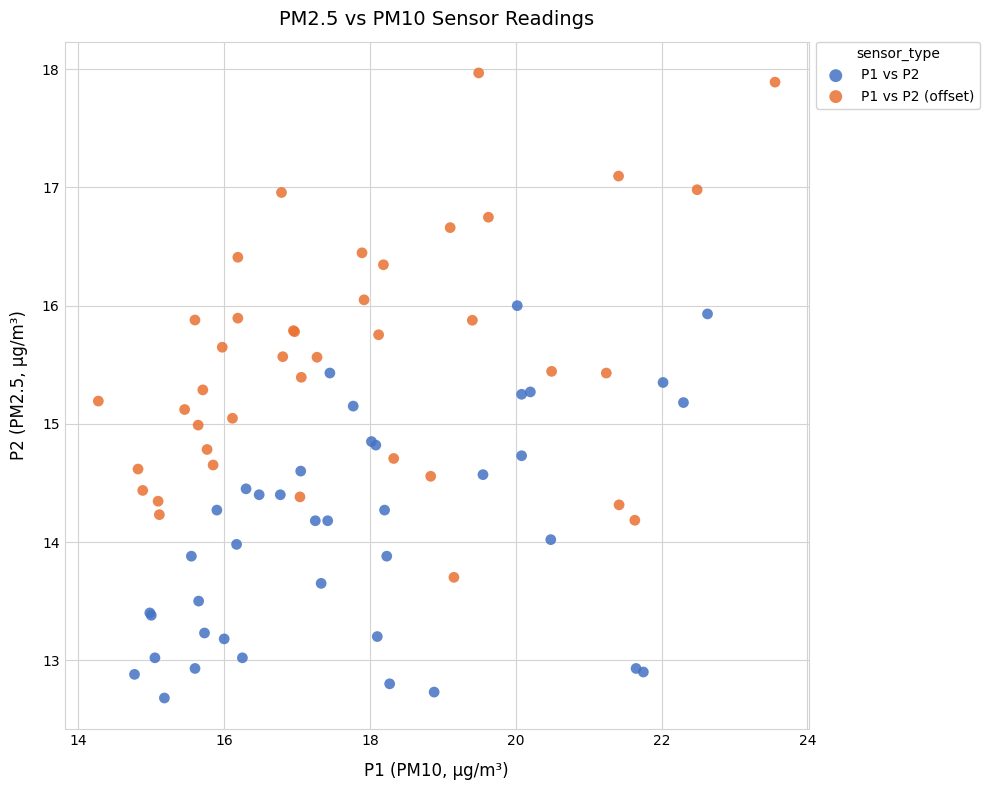

Which series has the largest Y range (max minus min)?

P1 vs P2 (offset)